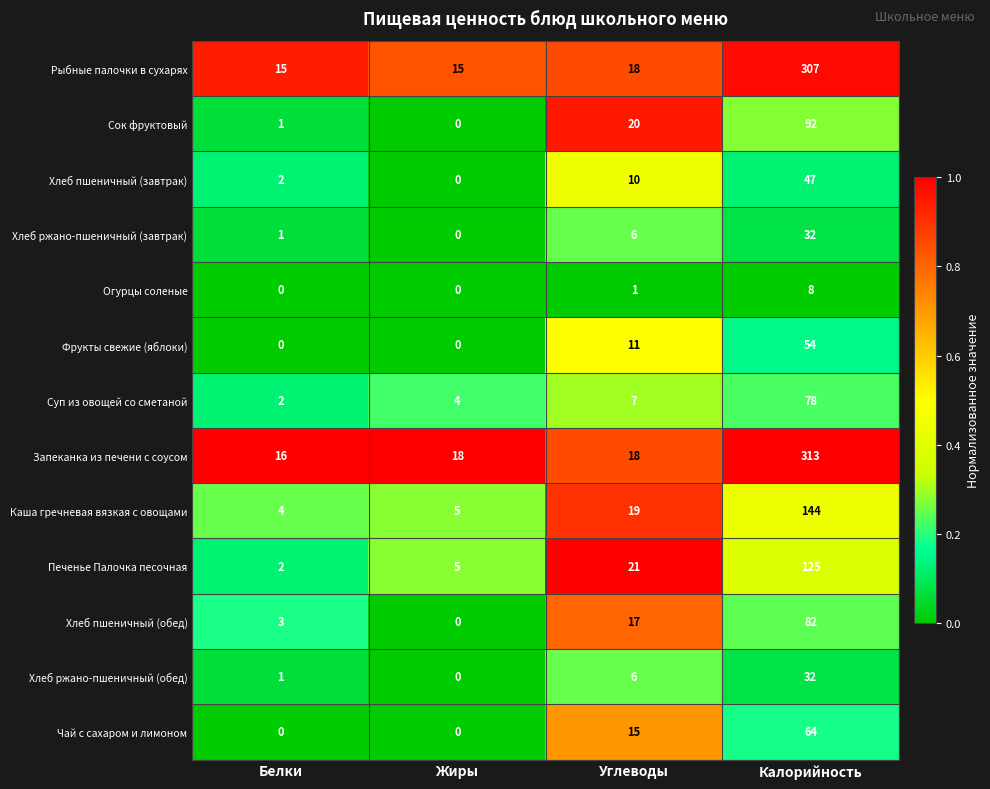

How many data points in Хлеб ржано-пшеничный (завтрак) are less than 6?

2